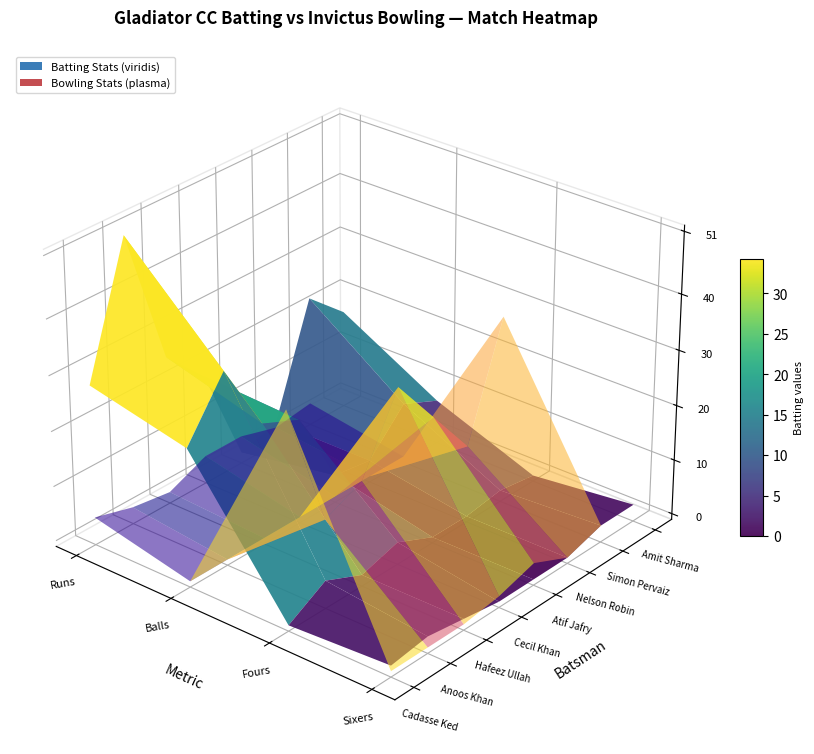

Reading left to right, transcribe all the data shown in this chart.

Cadasse Ked: Runs=28	Balls=24	Fours=0	Sixers=1
Anoos Khan: Runs=51	Balls=34	Fours=4	Sixers=2
Hafeez Ullah: Runs=26	Balls=21	Fours=1	Sixers=1
Cecil Khan: Runs=19	Balls=18	Fours=3	Sixers=0
Atif Jafry: Runs=1	Balls=4	Fours=0	Sixers=0
Nelson Robin: Runs=3	Balls=3	Fours=0	Sixers=0
Simon Pervaiz: Runs=23	Balls=10	Fours=1	Sixers=2
Amit Sharma: Runs=17	Balls=7	Fours=0	Sixers=2